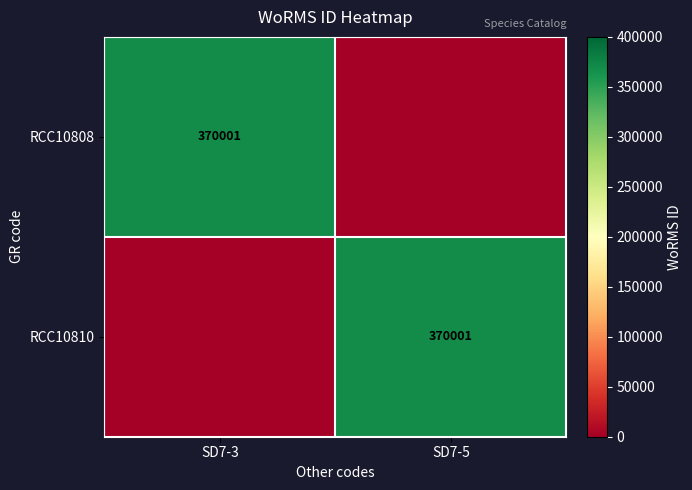

Is it true that RCC10808 equals 81877 at SD7-3?

False